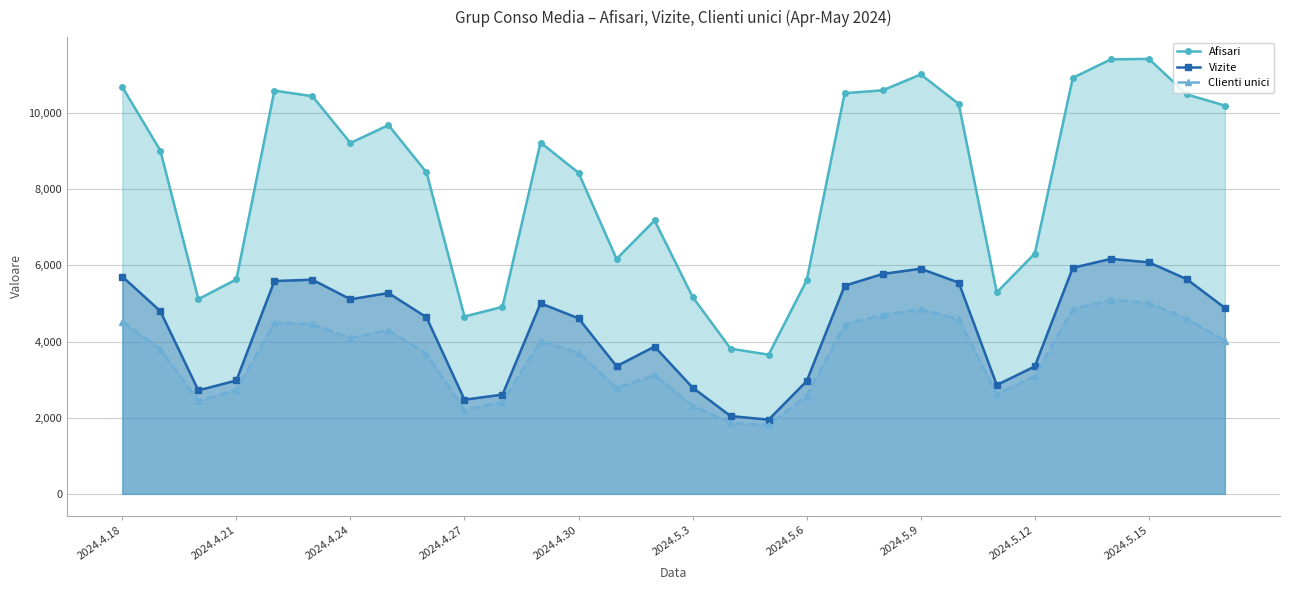

Which series has the widest spread of values?

Afisari